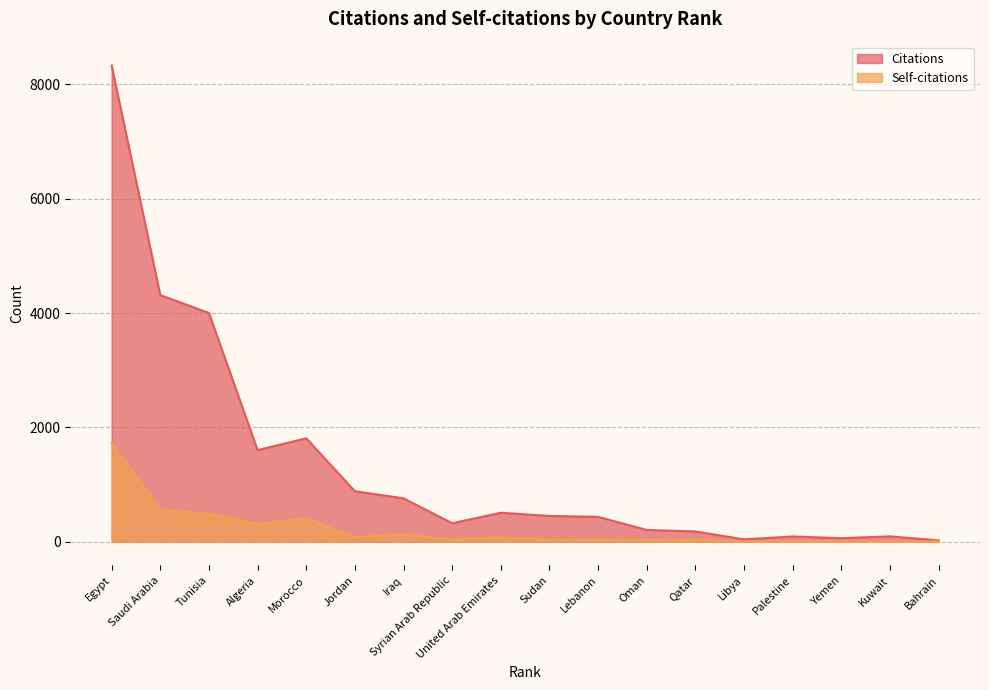

At which category does the chart reach its minimum across all series?

Kuwait